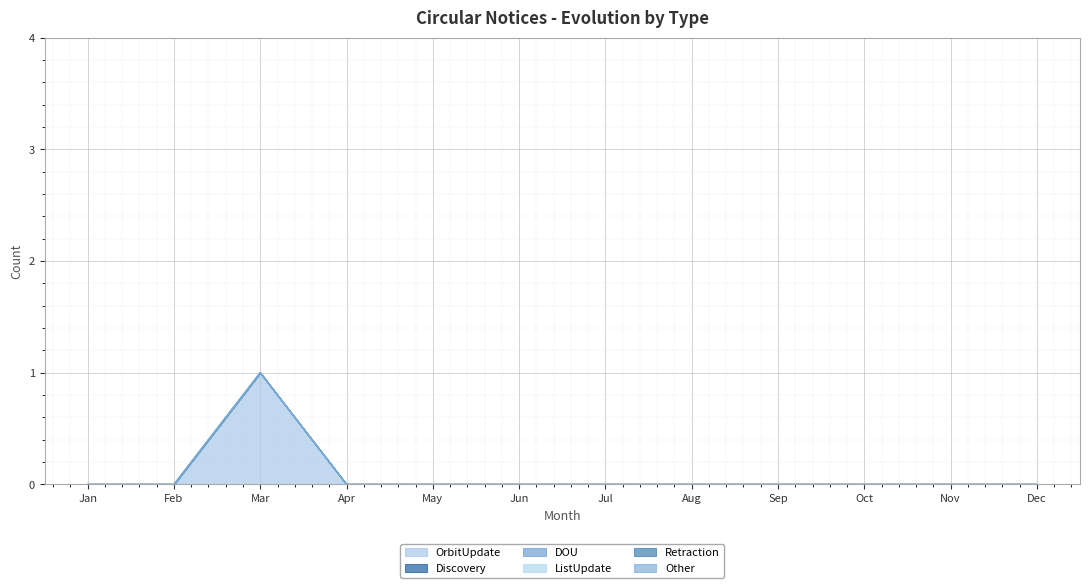

Which series has the largest total across all categories?

OrbitUpdate